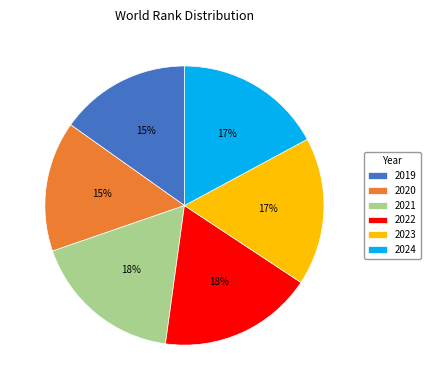

Does 2021 account for over 50% of the chart?

No